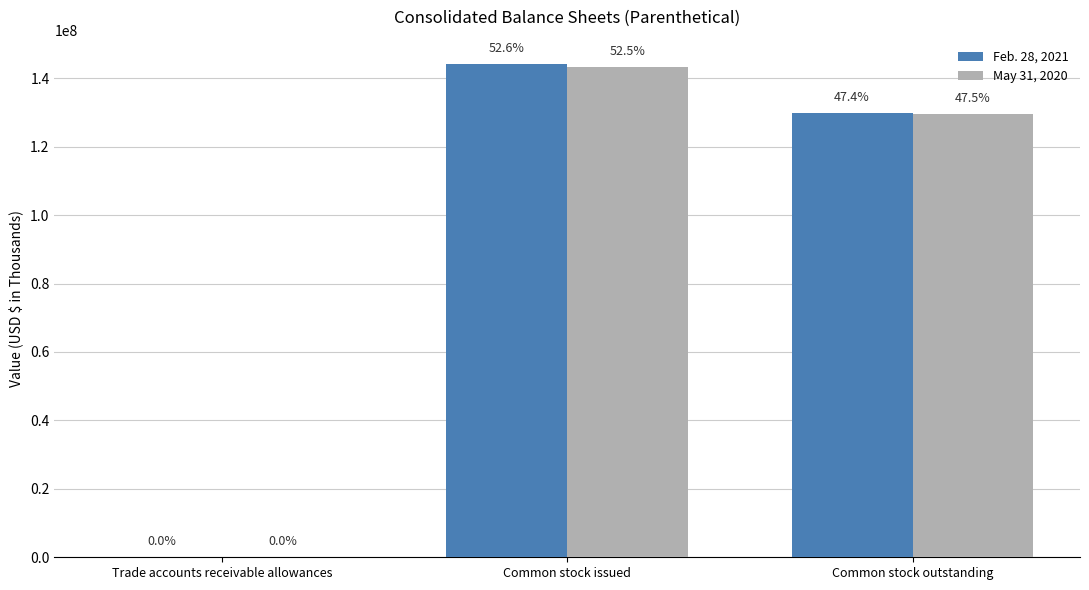

What are all the series names shown in the legend?

Feb. 28, 2021, May 31, 2020